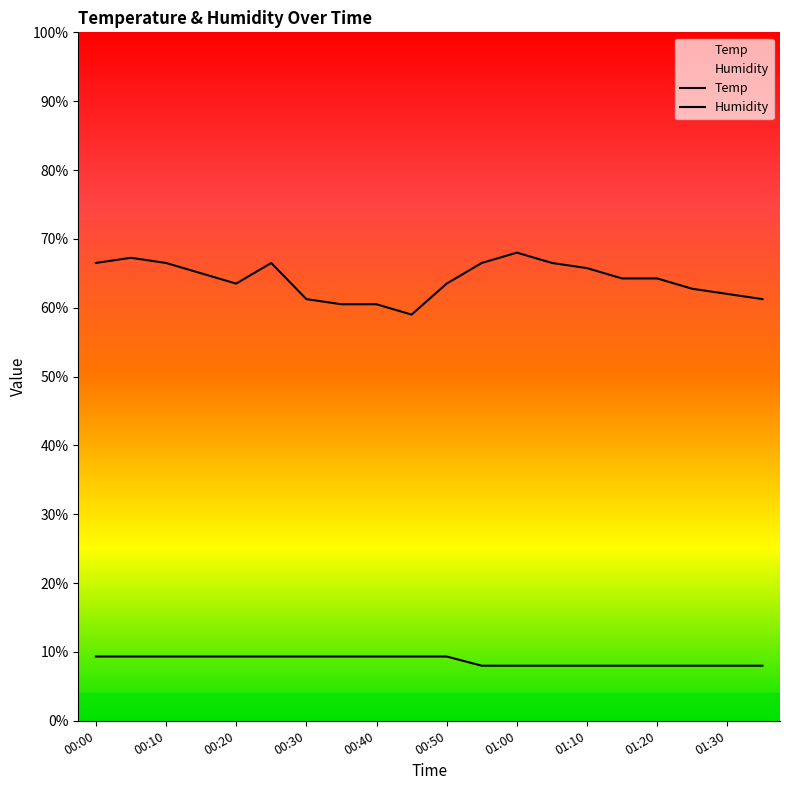

True or false: Humidity and Temp cross at least once.

False